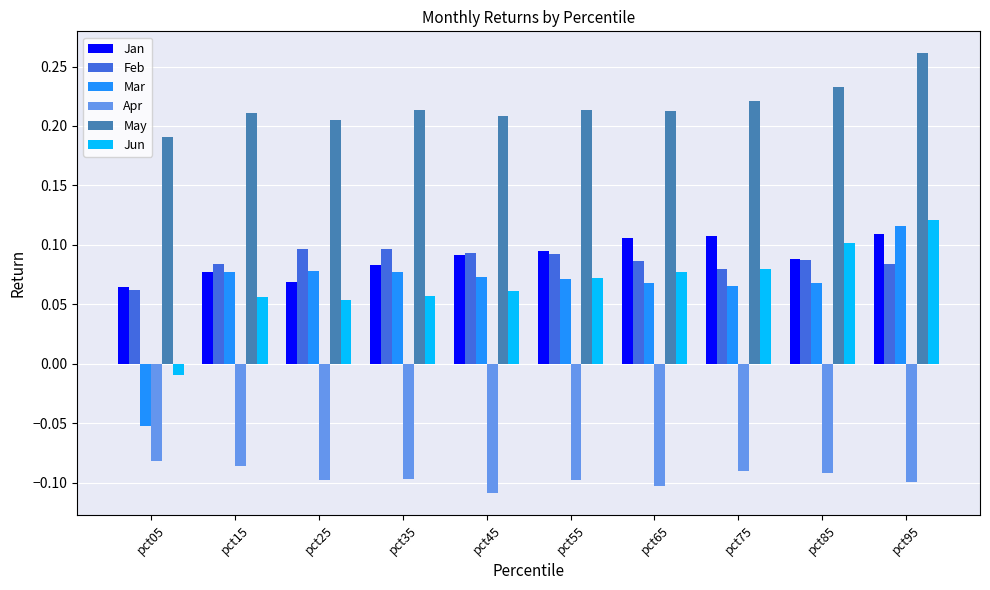

Which label corresponds to the largest value in the chart?

pct95